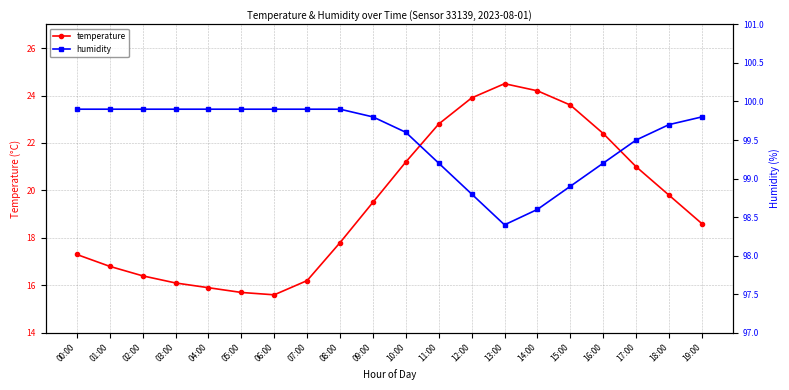

Which series has the widest spread of values?

temperature